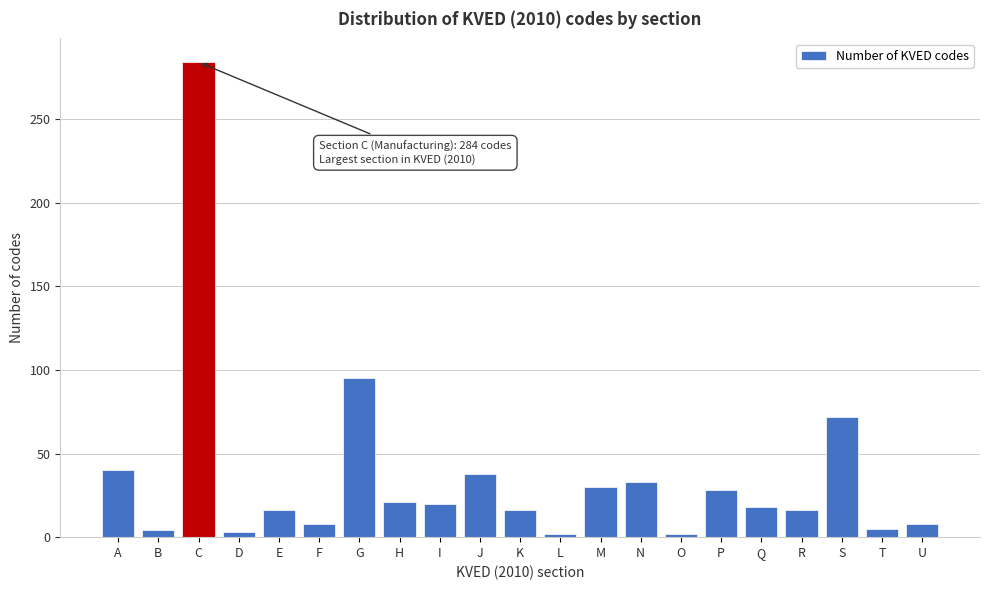

Where is the data nearest to the value 143?

G